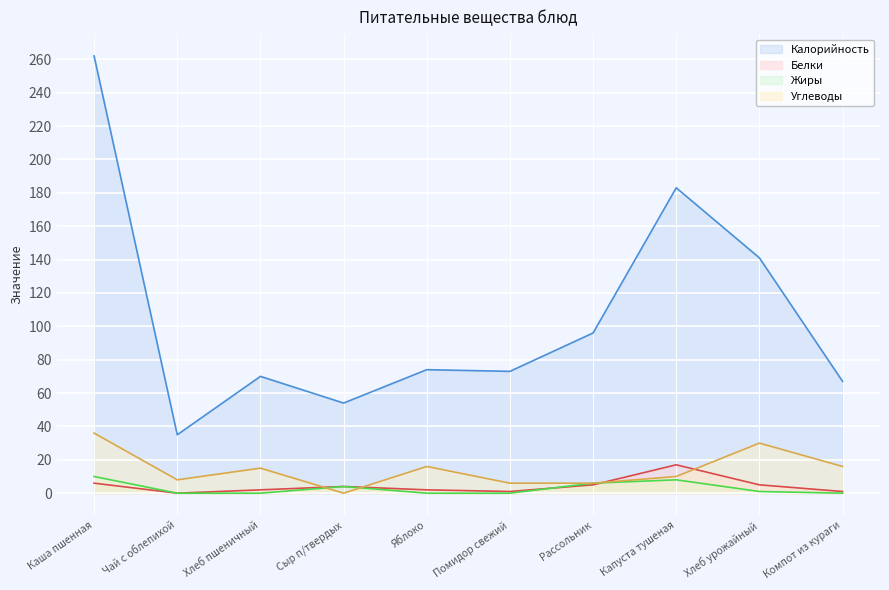

True or false: Калорийность and Углеводы cross at least once.

False